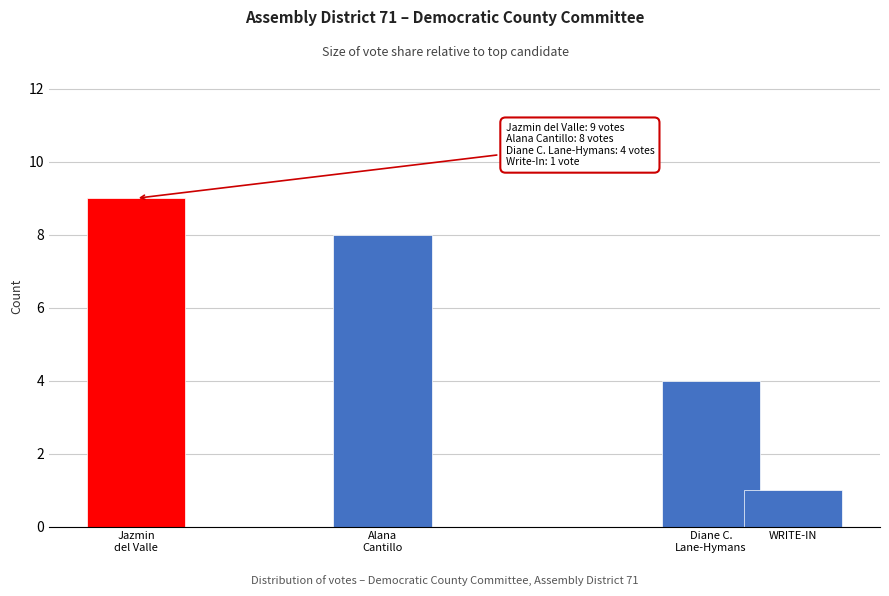

Reading left to right, list all the values displayed in this chart.

9	8	4	1